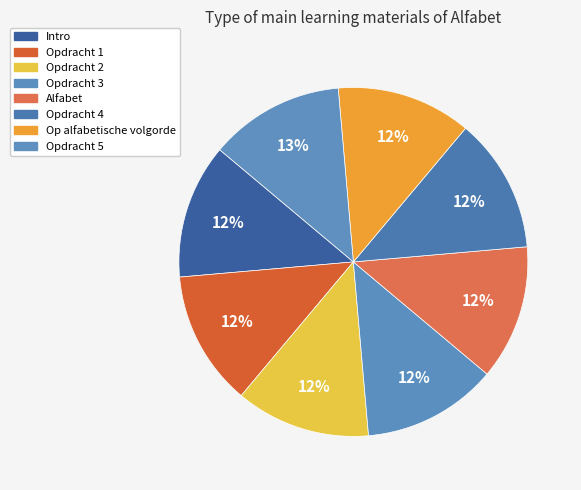

Rank the categories by value from lowest to highest.

Intro, Opdracht 1, Opdracht 2, Opdracht 3, Alfabet, Opdracht 4, Op alfabetische volgorde, Opdracht 5